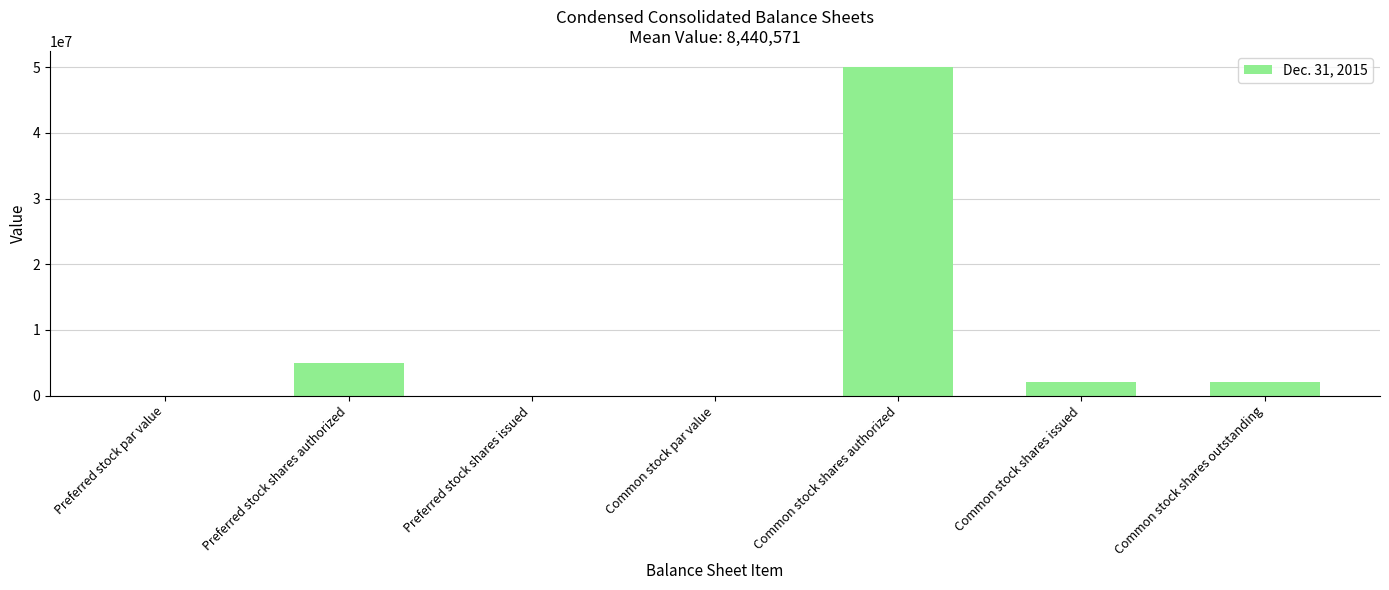

Does the chart contain stacked bars?

No